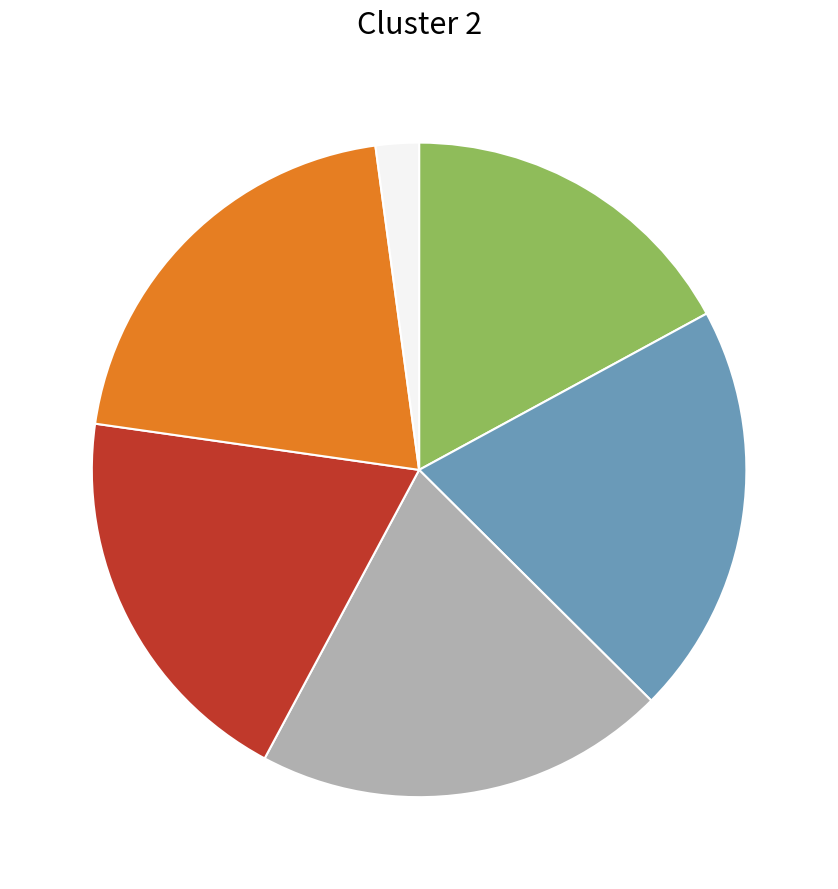

Is there any slice that represents more than half of the pie?

No